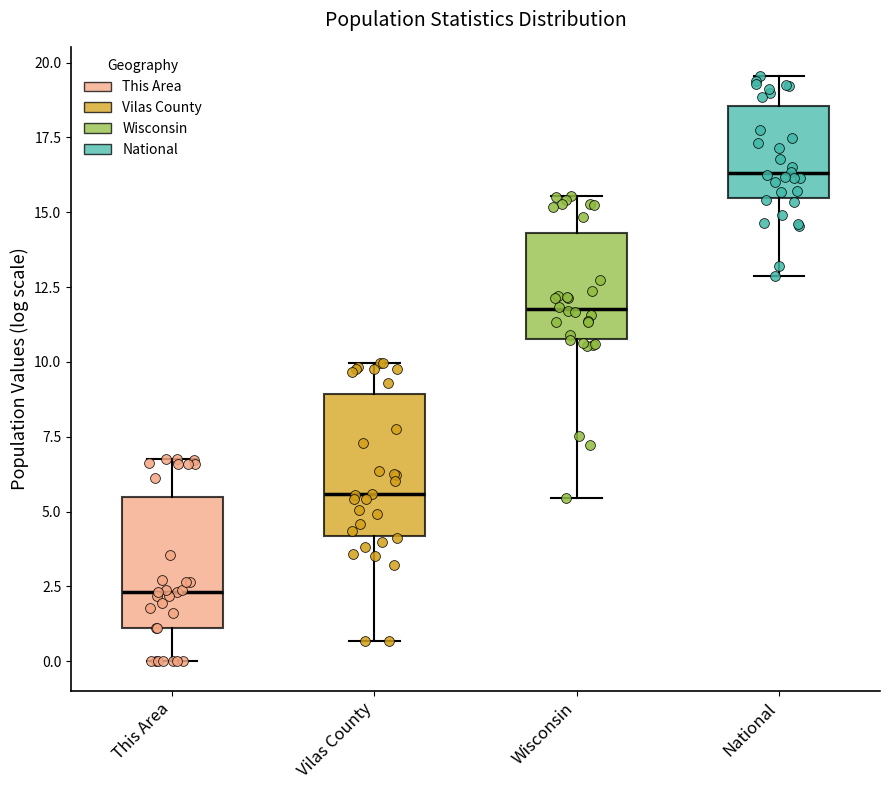

Which box has the highest median line?

National